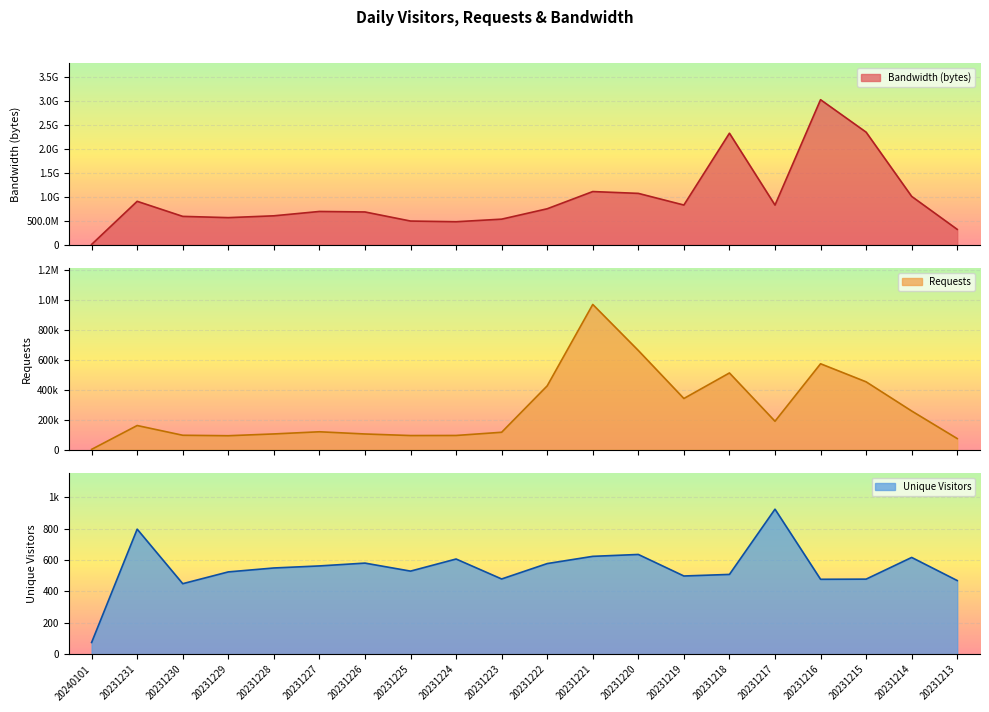

Between 20240101 and 20231226, which series saw the biggest shift?

Bandwidth (bytes)